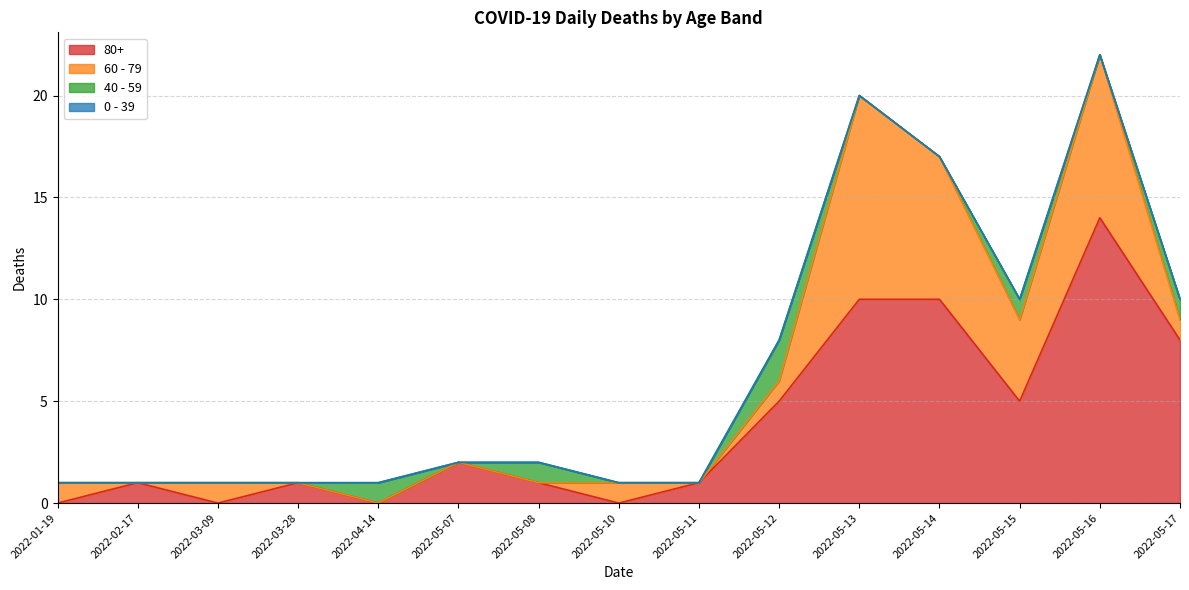

Does the chart have visible grid lines?

Yes